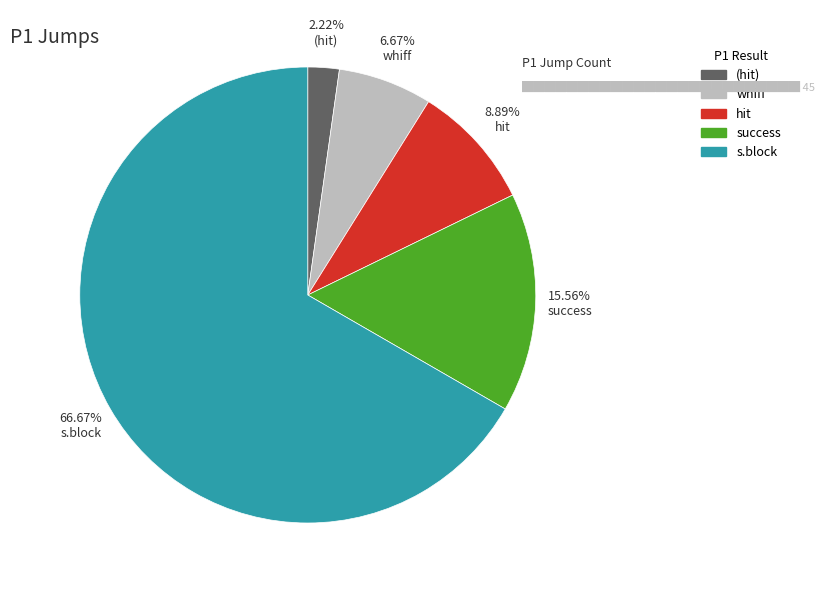

Does any single category account for the majority?

Yes